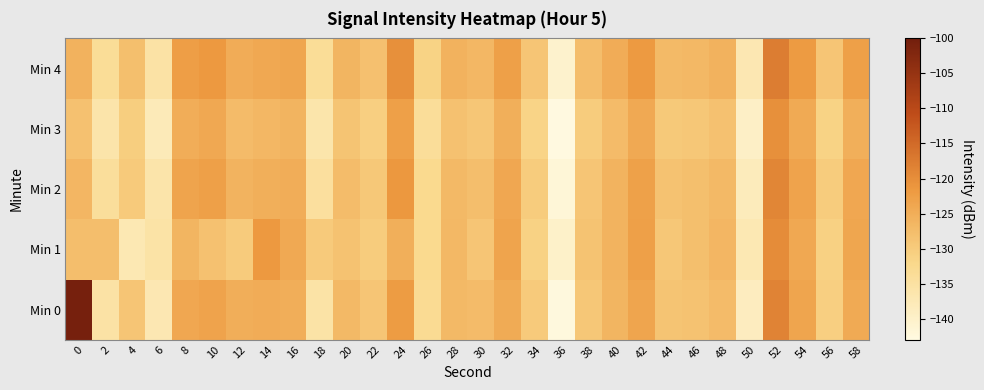

How many series are shown in this chart?

5